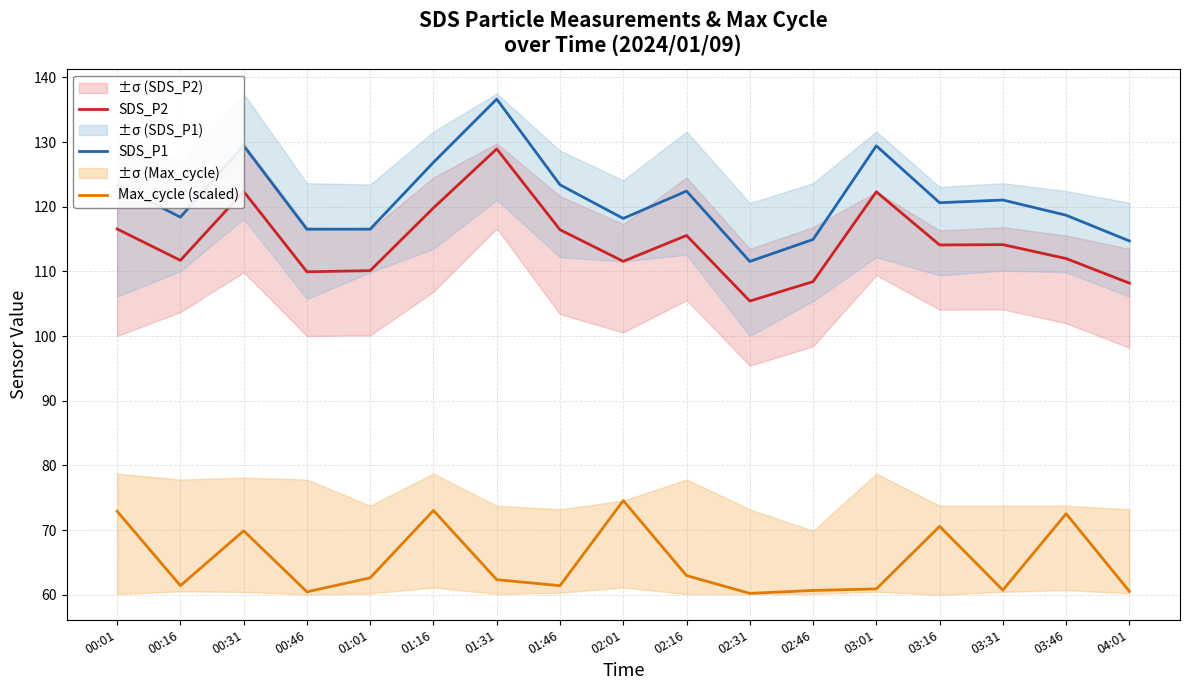

Where does the SDS_P1 series first go above 120?

00:01